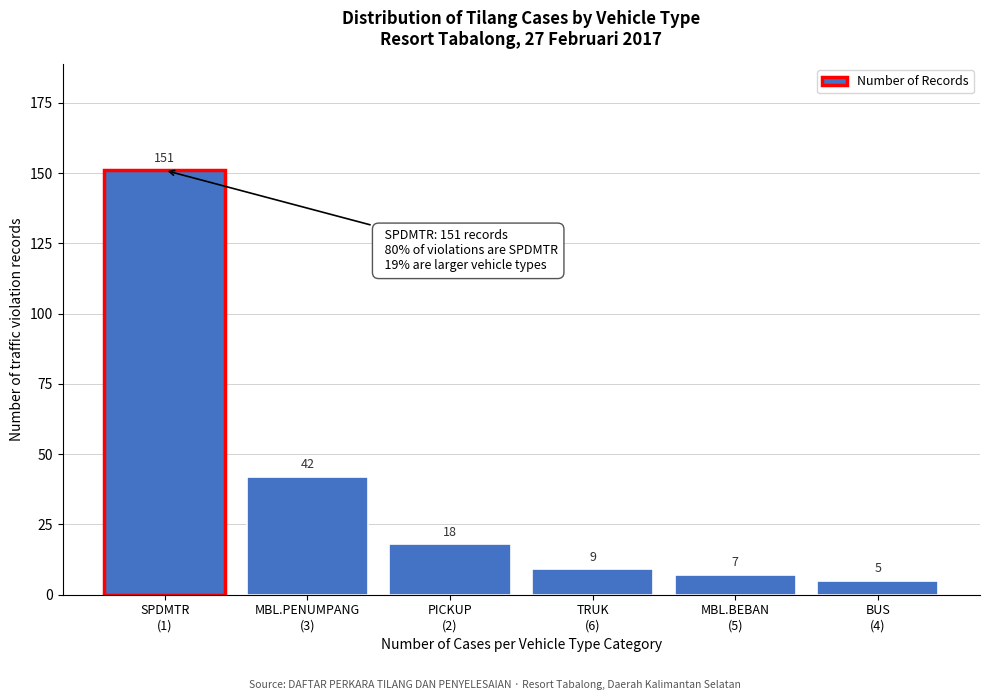

Reading right to left, what are all the values shown in this chart?

5	7	9	18	42	151